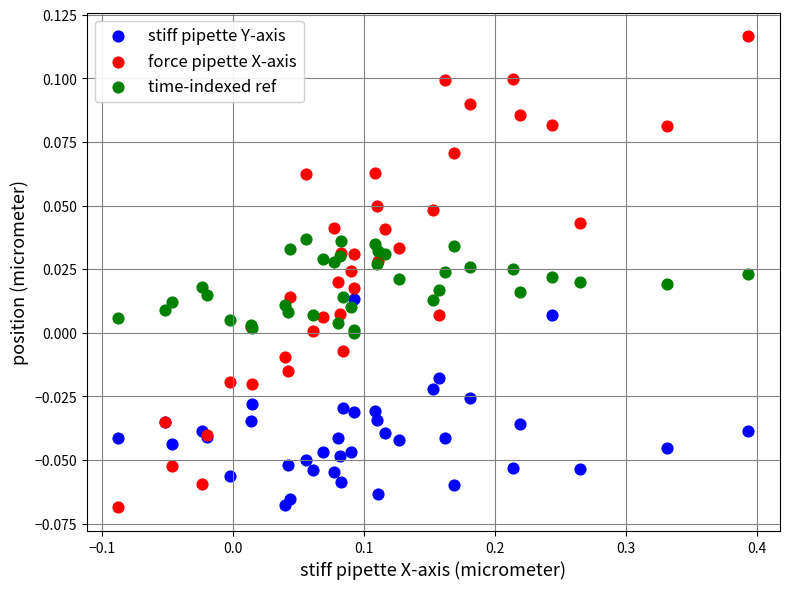

What are all the series names shown in the legend?

stiff pipette Y-axis, force pipette X-axis, time-indexed ref